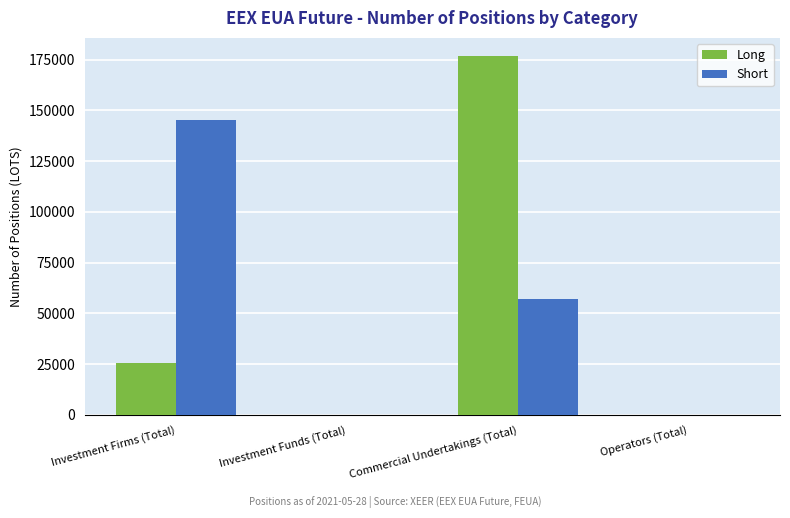

Between Investment Firms (Total) and Operators (Total), which series saw the biggest shift?

Short